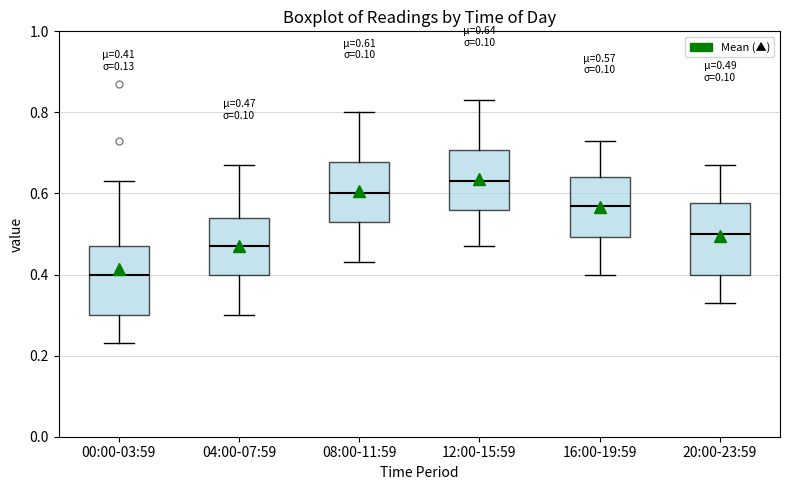

Which box has the lowest median line?

00:00-03:59